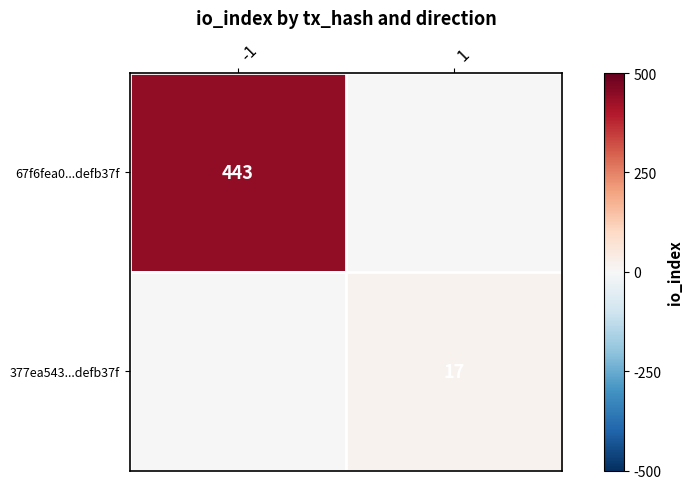

Is it true that 377ea543...defb37f equals 17 at 1?

True